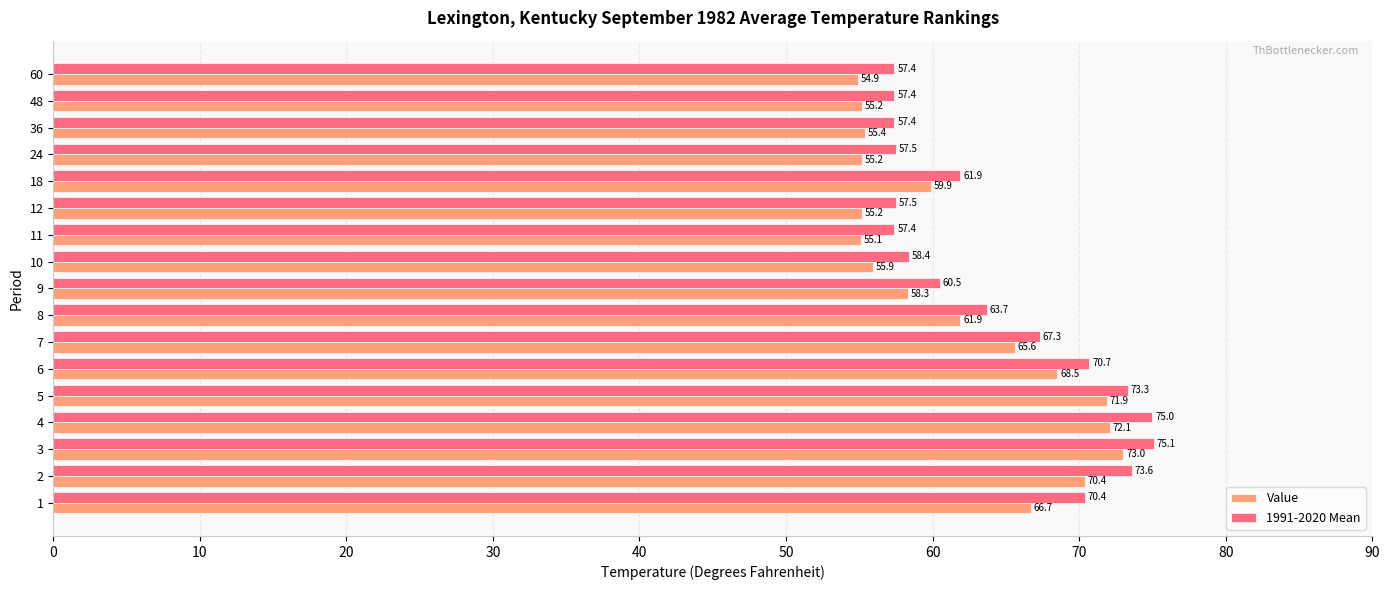

Which category has the lowest value in the Value series?

60